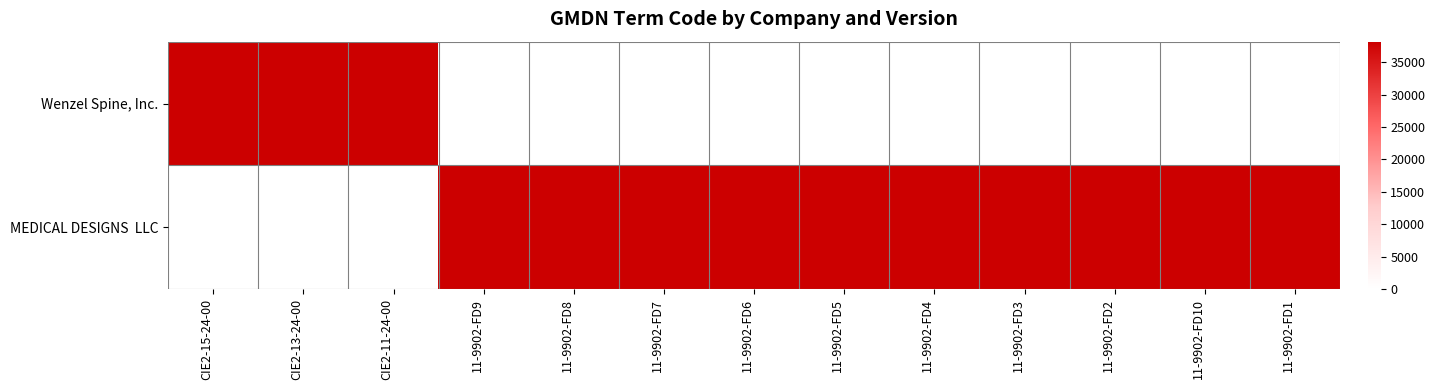

Between CIE2-15-24-00 and 11-9902-FD3, which is larger?

CIE2-15-24-00